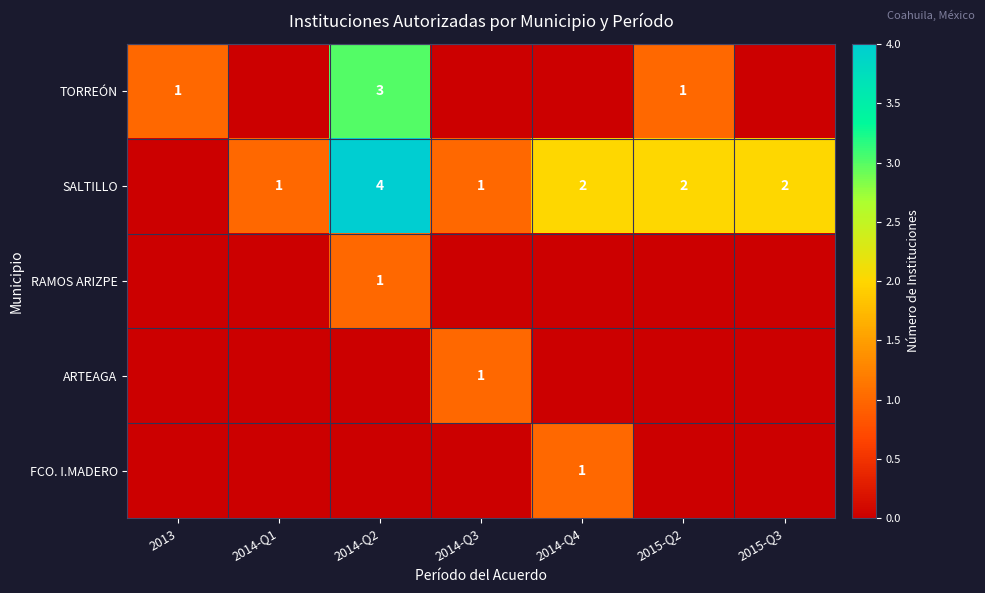

Is it true that TORREÓN equals 1 at 2015-Q2?

True